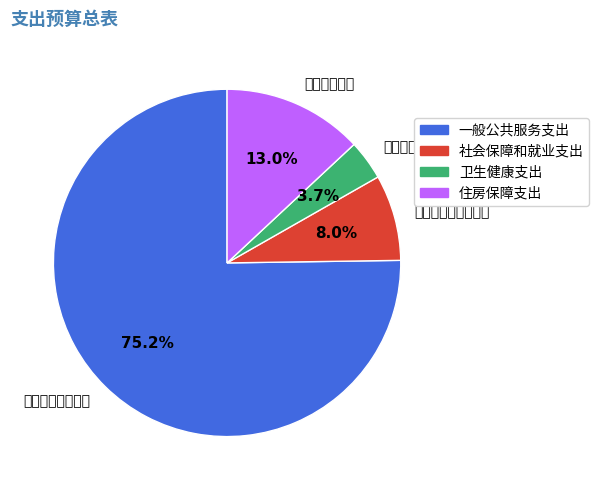

To the nearest percent, what portion does 一般公共服务支出 represent?

75%